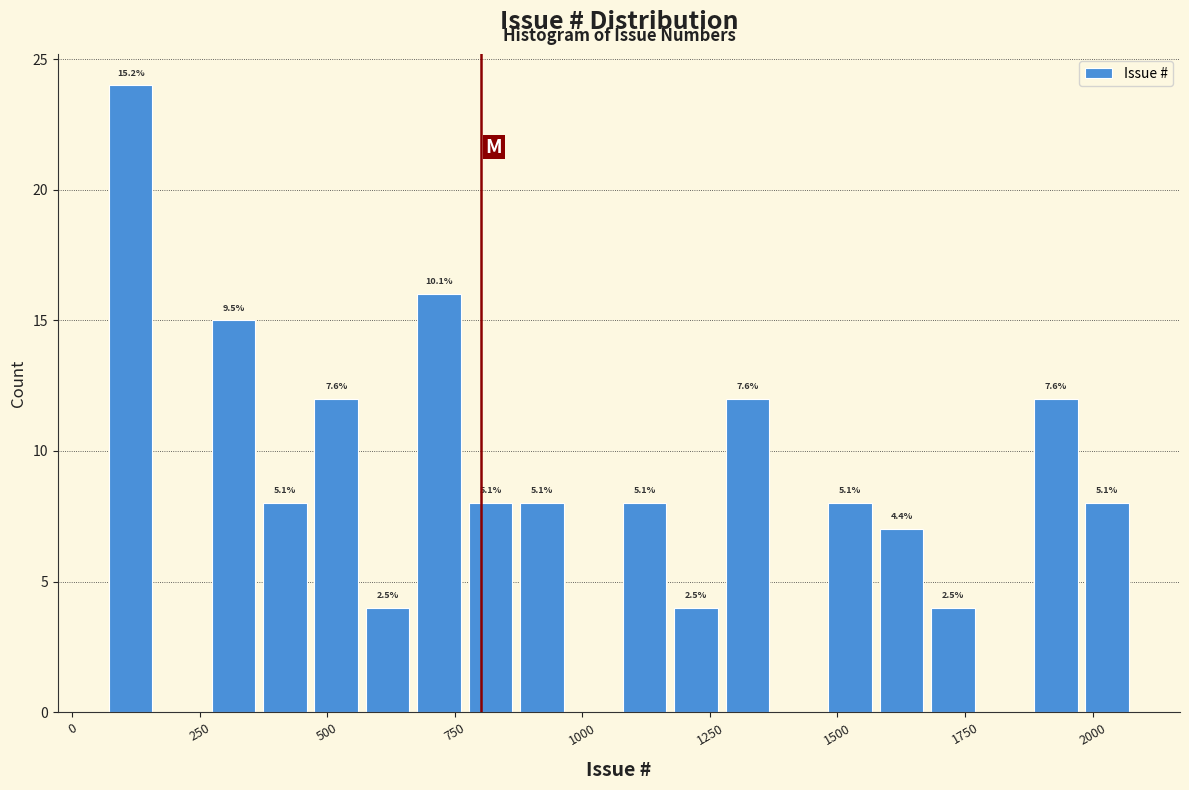

Read against the x-axis, roughly where is the centre of the tallest bar?

100